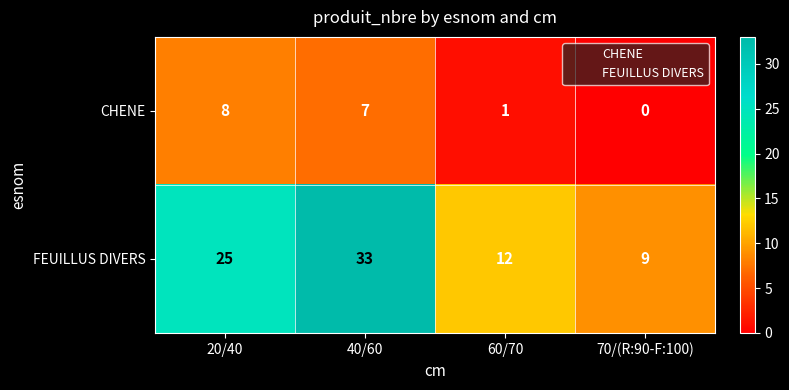

What is the difference between the highest and lowest values at 70/(R:90-F:100)?

9